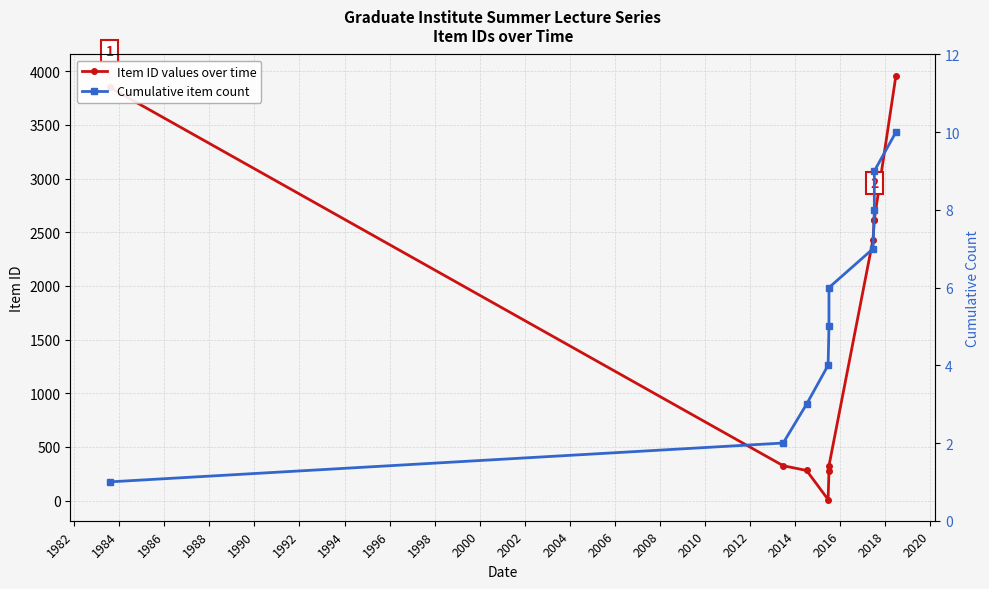

At how many categories does at least one series exceed 1782?

5